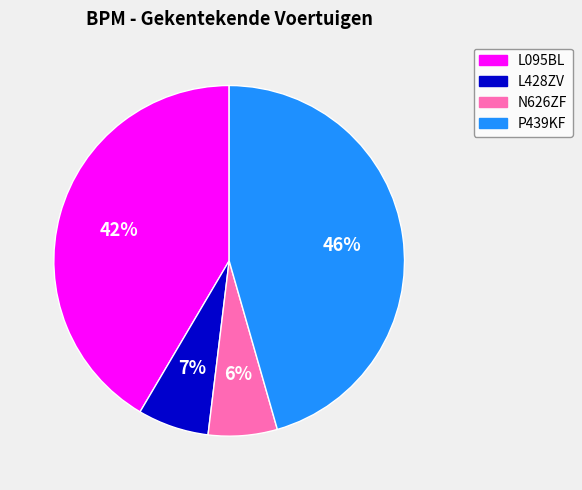

The P439KF slice represents 46% of the pie. True or false?

True